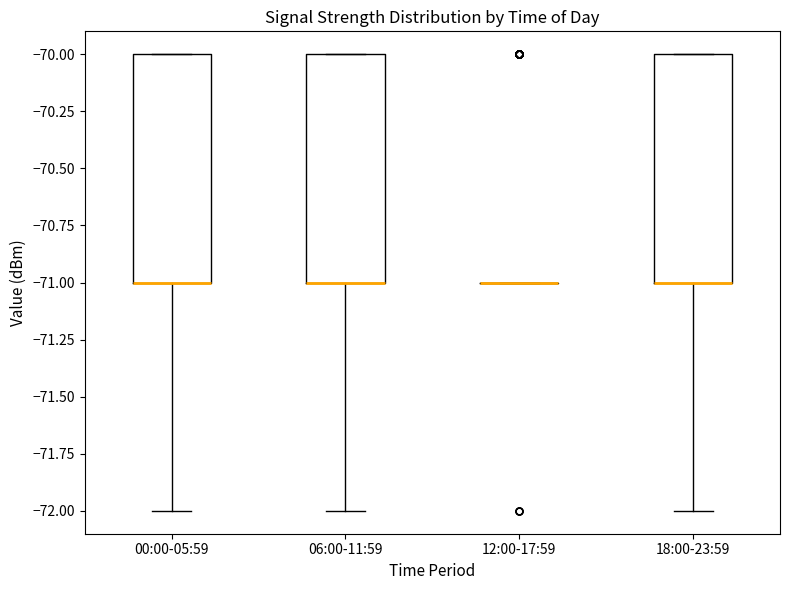

Reading left to right, transcribe this box plot: for each box, give where its median line is, the range the box spans, and where its two whiskers end, as read against the y-axis. The values are not printed on the chart, so give them approximately, as read against the axis.

00:00-05:59: median -71 (drawn on the box's lower edge), box -71 to -70, whiskers -72 to -70
06:00-11:59: median -71 (drawn on the box's lower edge), box -71 to -70, whiskers -72 to -70
12:00-17:59: box collapsed to a line at -71, whiskers -71 to -71
18:00-23:59: median -71 (drawn on the box's lower edge), box -71 to -70, whiskers -72 to -70